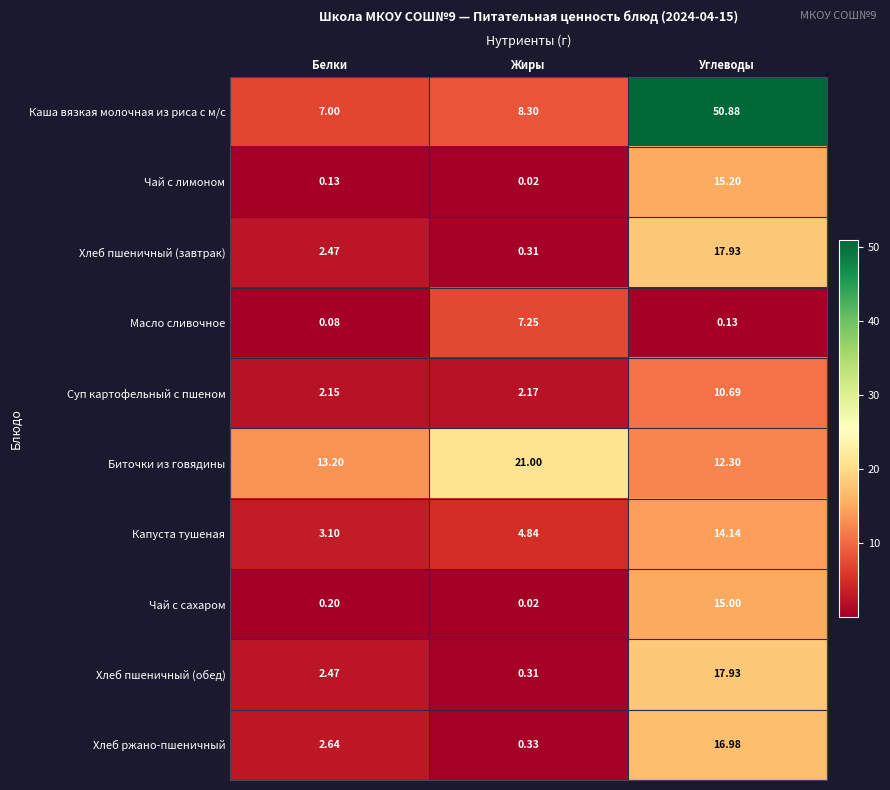

Which series has the largest range (max minus min)?

Каша вязкая молочная из риса с м/с